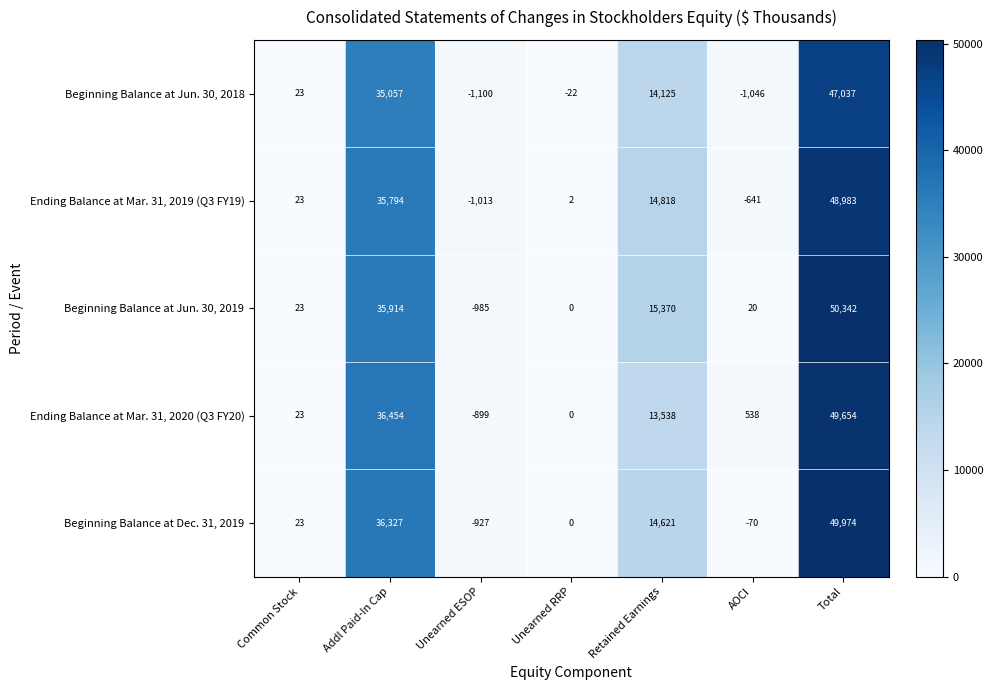

At which label is Ending Balance at Mar. 31, 2020 (Q3 FY20) closest to 24377?

Retained Earnings